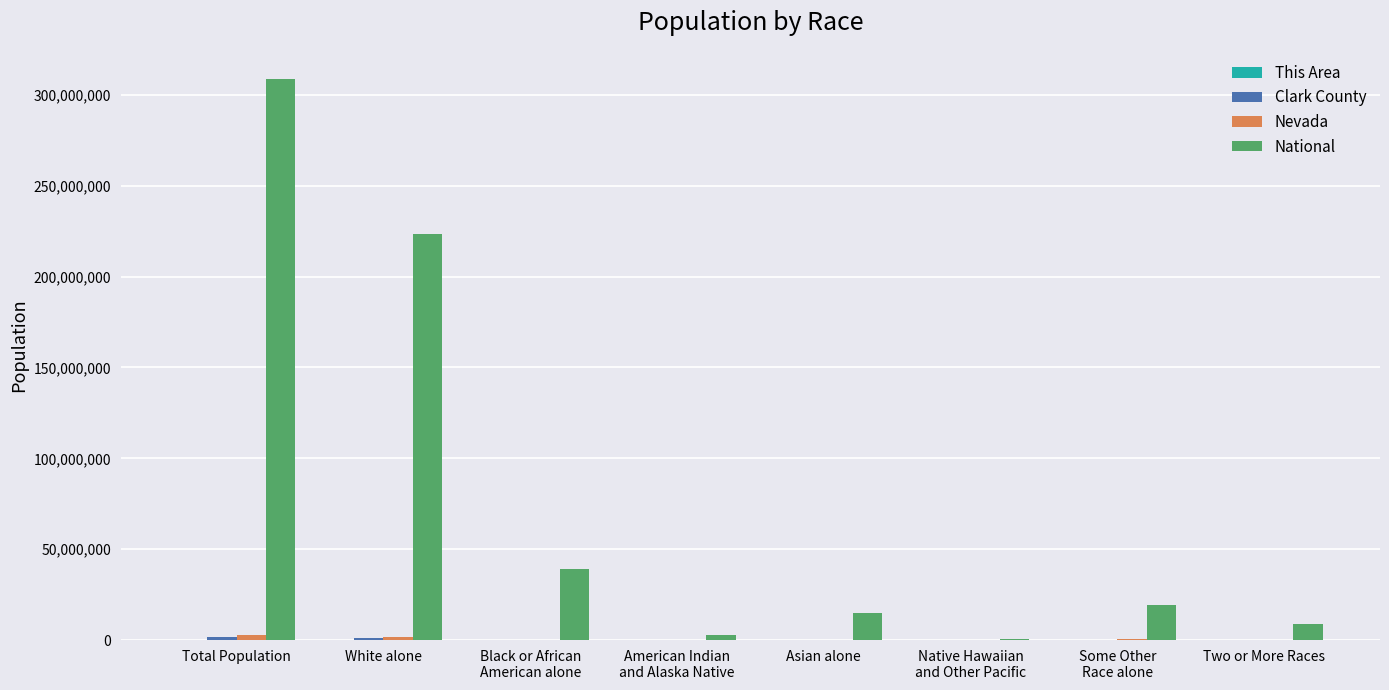

What is the difference between the National values at Two or More Races and Some Other
Race alone?

10098295